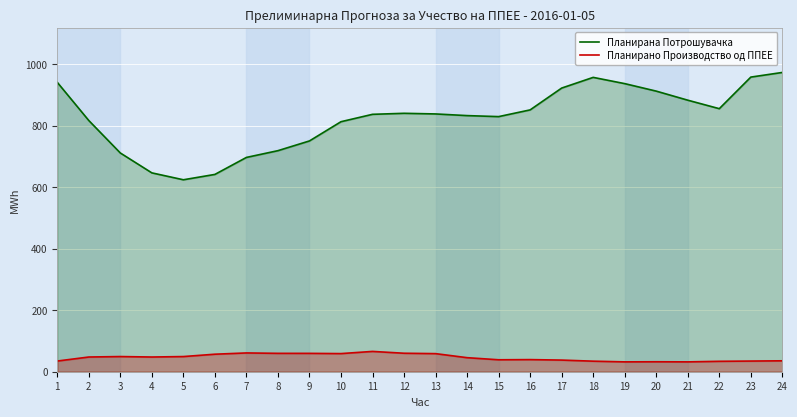

True or false: Планирано Производство од ППЕЕ and Планирана Потрошувачка intersect in this chart.

False